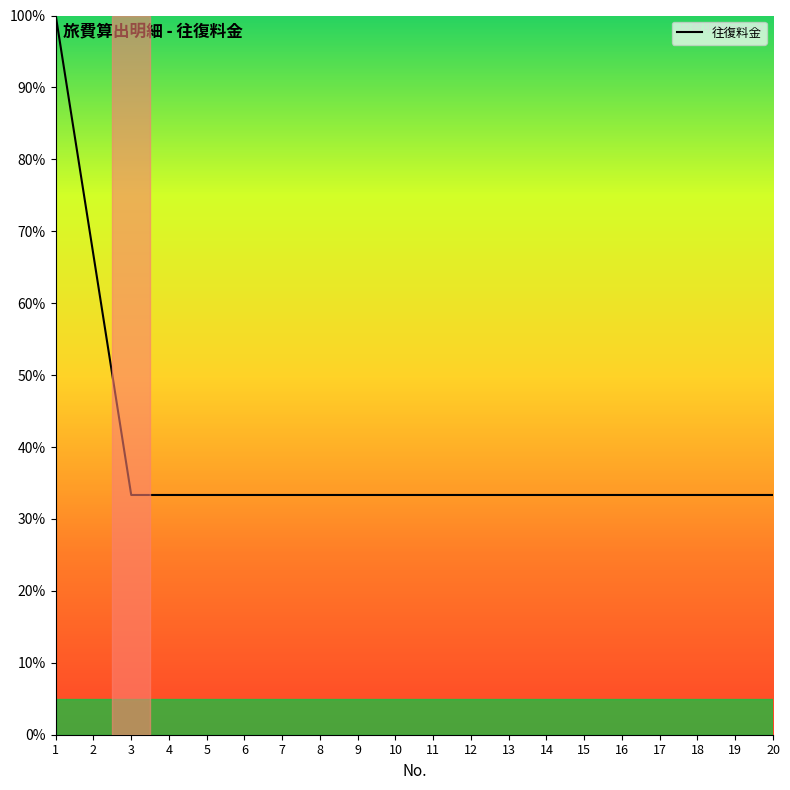

Is it true that the value at 16 is 19.0?

False